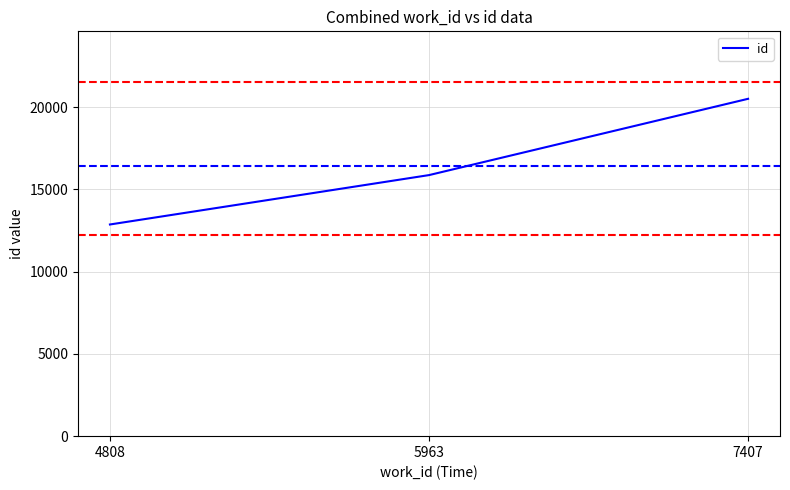

What is the ratio of the value at 5963 to the value at 7407?

0.8